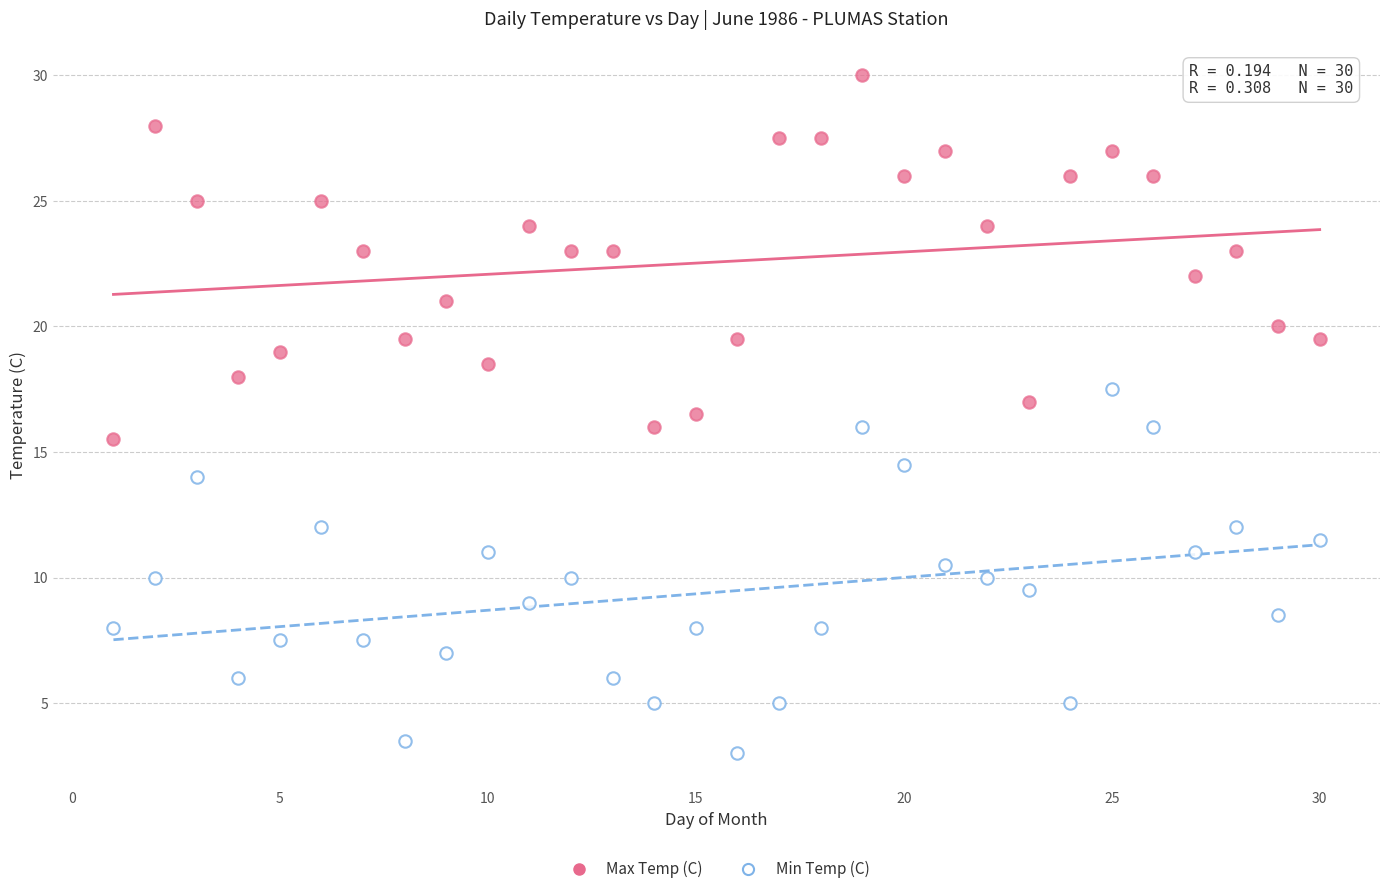

Across all data points, what is the range of X values (max minus min)?

29.0